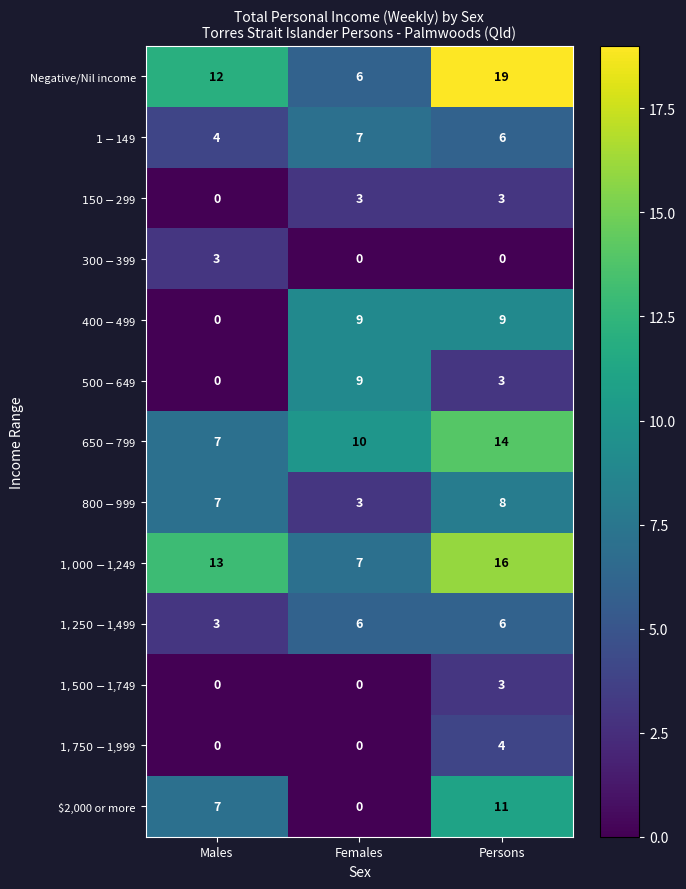

At which category is the sum across all series the highest?

Persons